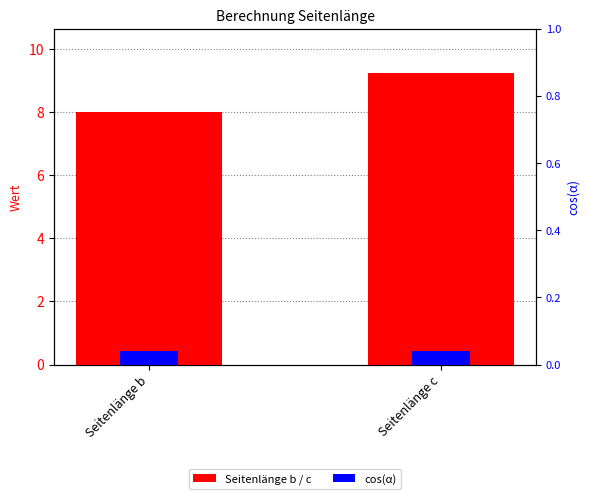

Rank the series at Seitenlänge c from lowest to highest value.

cos(α), Seitenlänge b / c